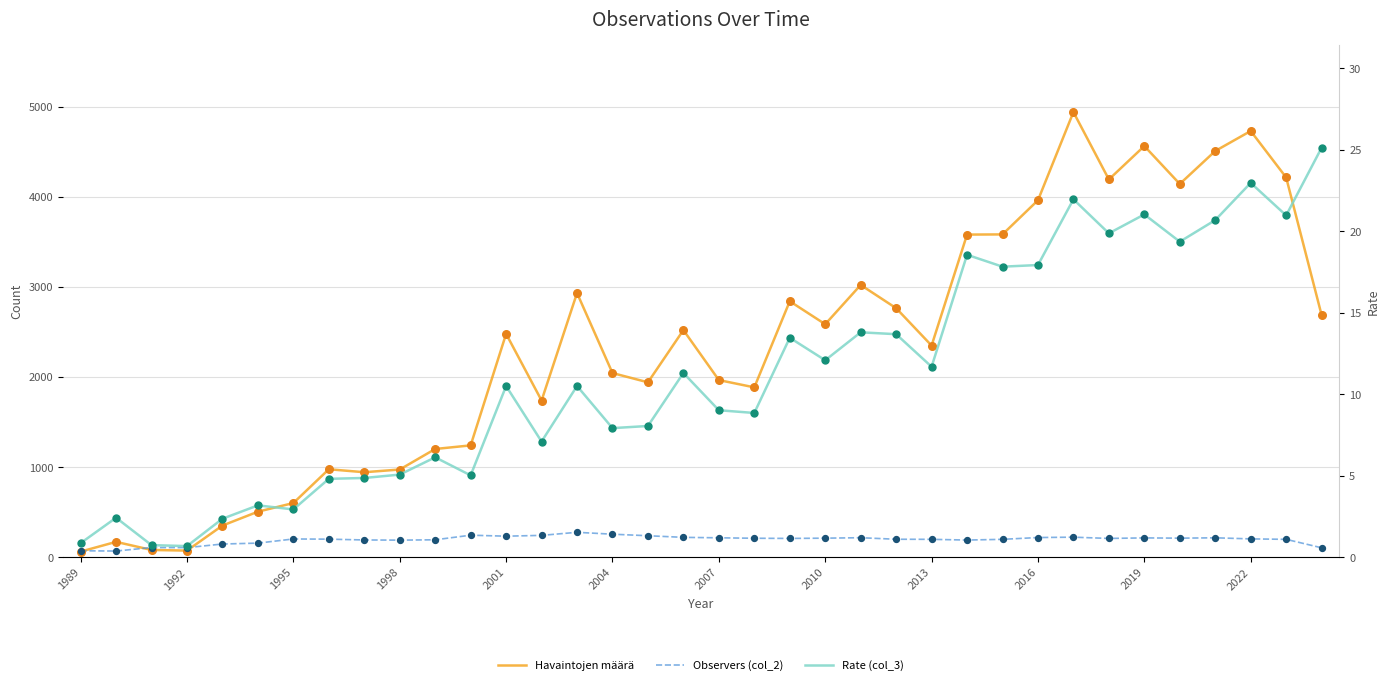

Which series has the largest Y range (max minus min)?

Havaintojen määrä